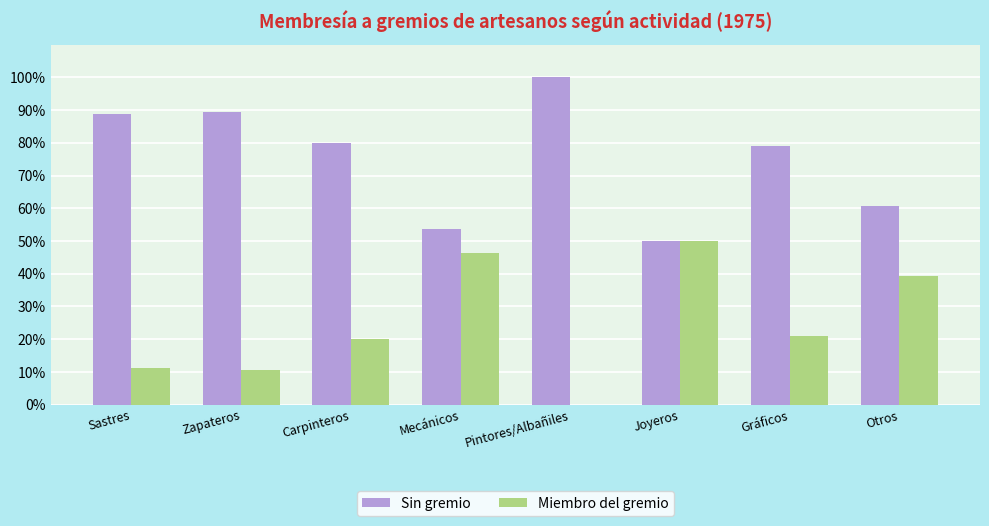

What is the maximum value for Sin gremio?

1.0